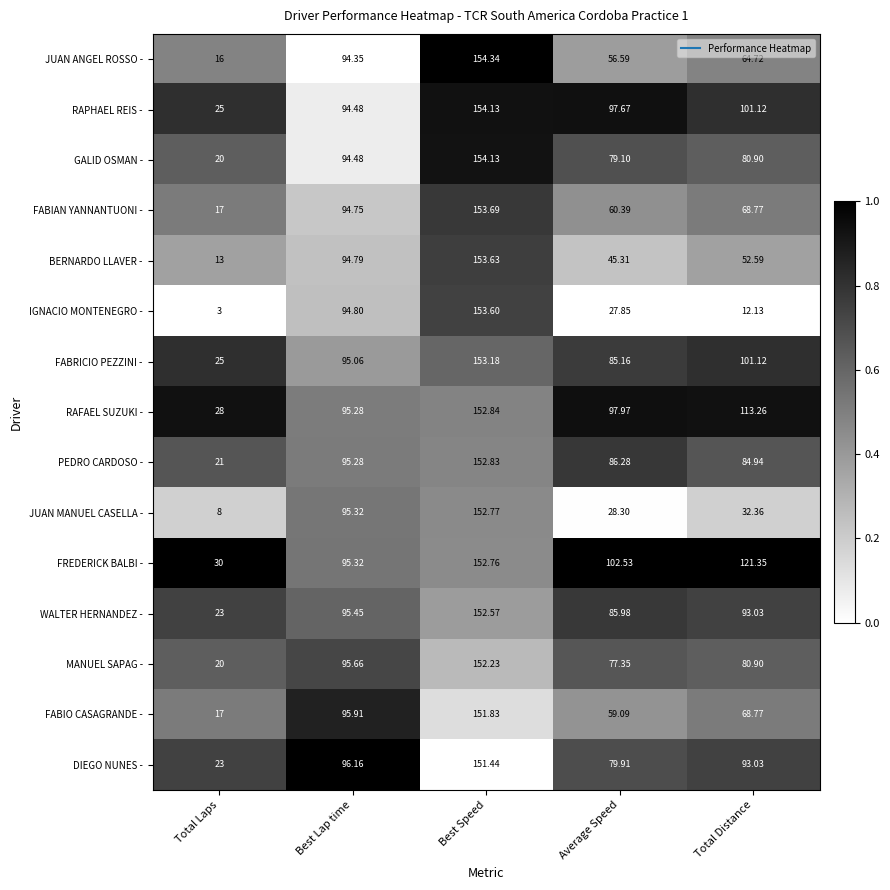

Which series has the widest spread of values?

IGNACIO MONTENEGRO -